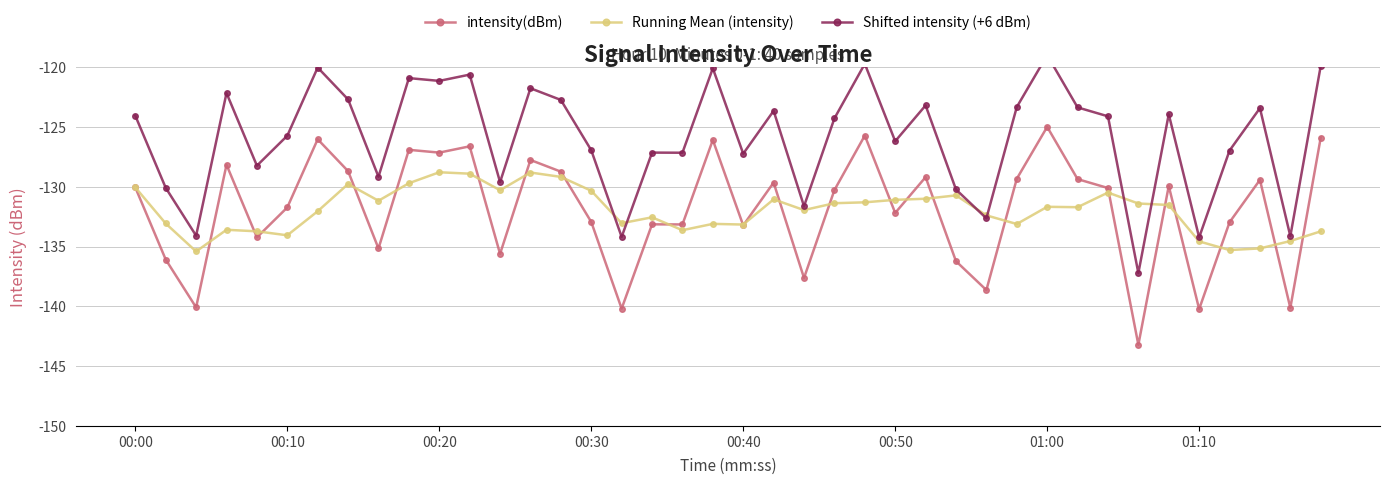

True or false: Shifted intensity (+6 dBm) and intensity(dBm) intersect in this chart.

False